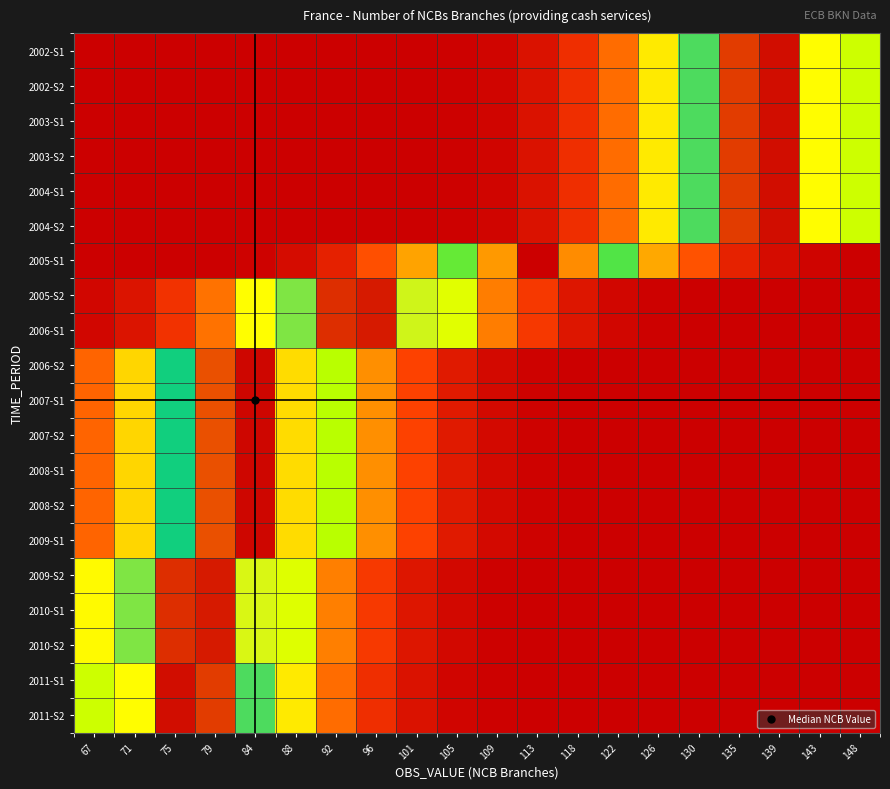

List the series in order of their peak value, lowest first.

2005-S2, 2006-S1, 2009-S2, 2010-S1, 2010-S2, 2002-S1, 2002-S2, 2003-S1, 2003-S2, 2004-S1, 2004-S2, 2011-S1, 2011-S2, 2006-S2, 2007-S1, 2007-S2, 2008-S1, 2008-S2, 2009-S1, 2005-S1